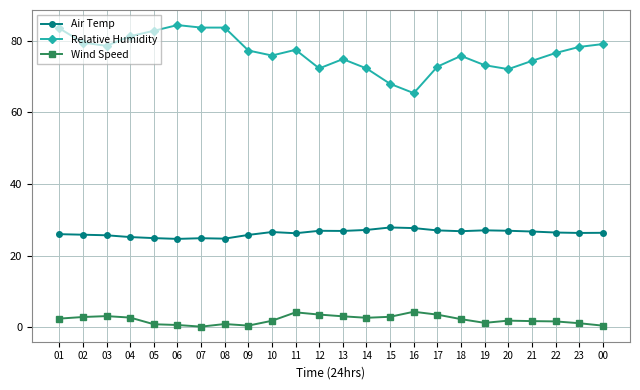

True or false: Wind Speed has more than 2 points higher than both neighbors.

True